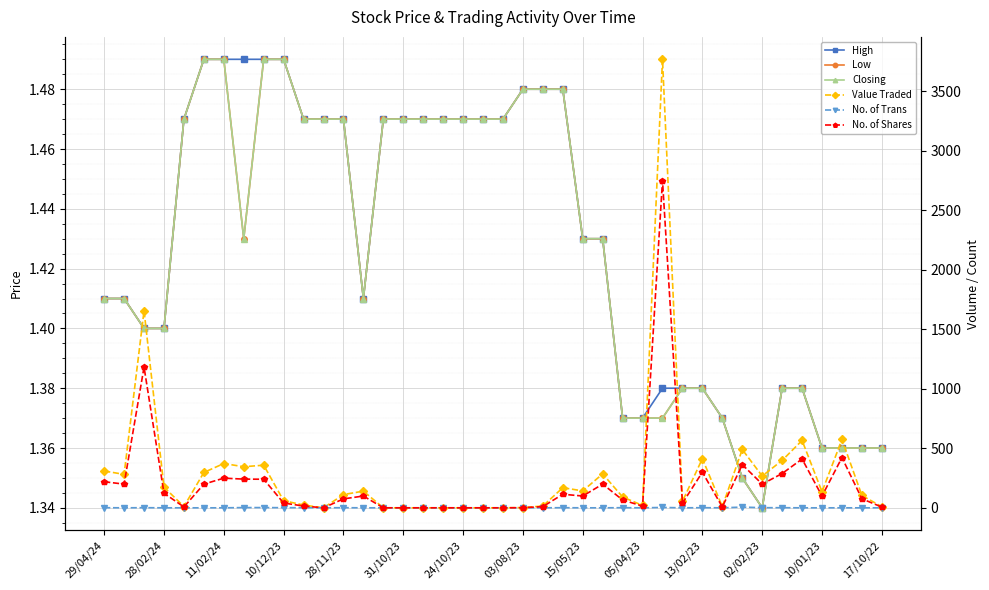

What are all the series names shown in the legend?

High, Low, Closing, Value Traded, No. of Trans, No. of Shares